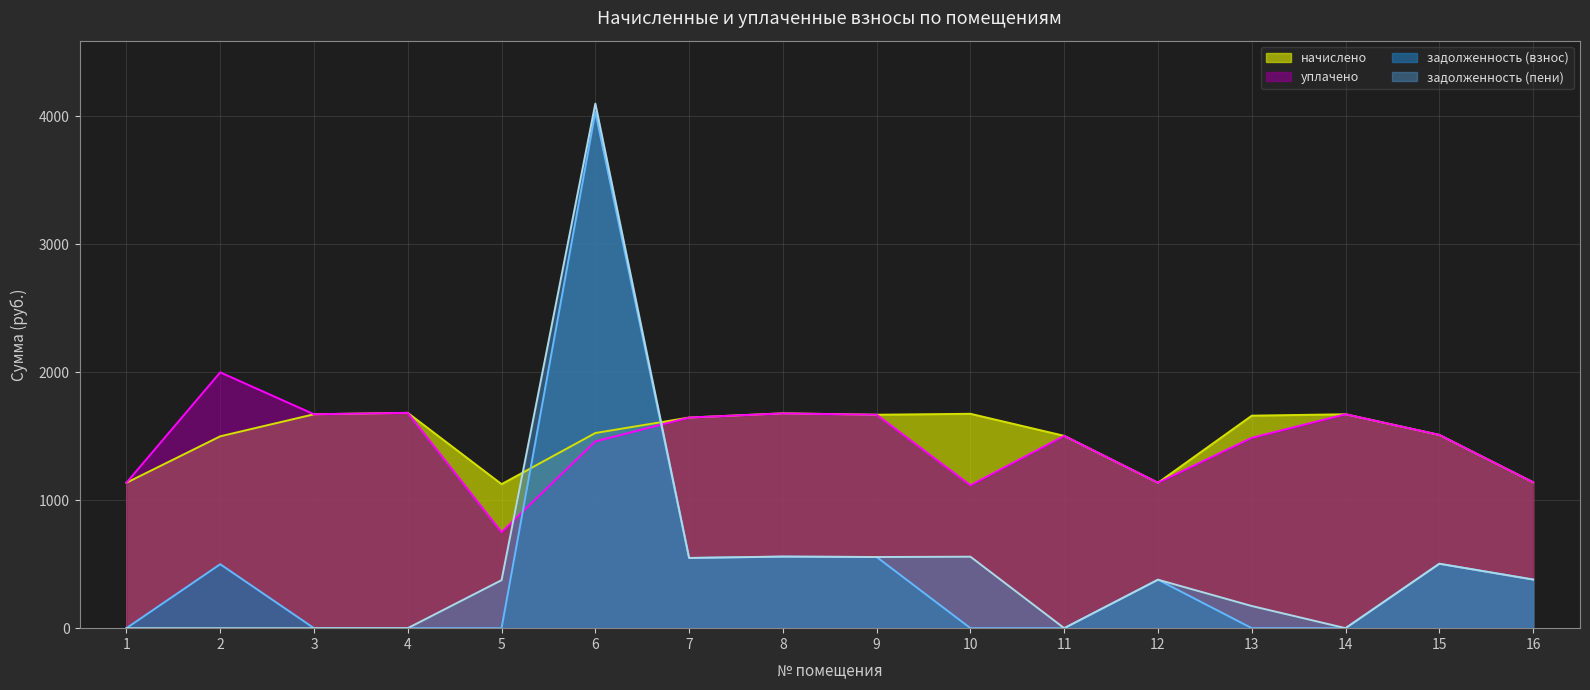

What is the sum of the уплачено values at 7 and 16?

2786.2